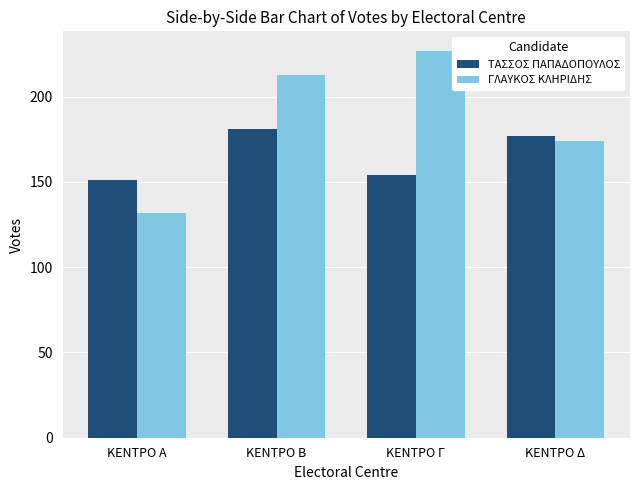

How many bars are there in each group?

2